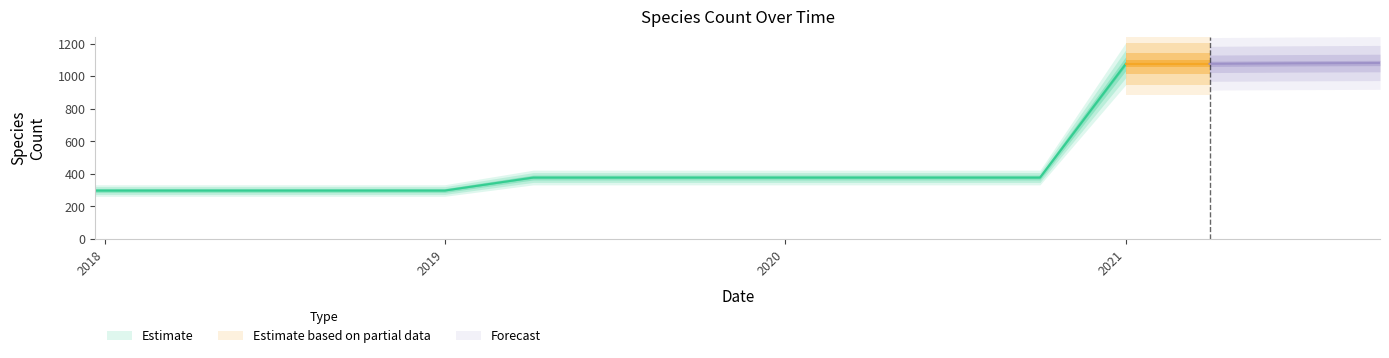

True or false: the data shows 593 at 2021-04-01.

False